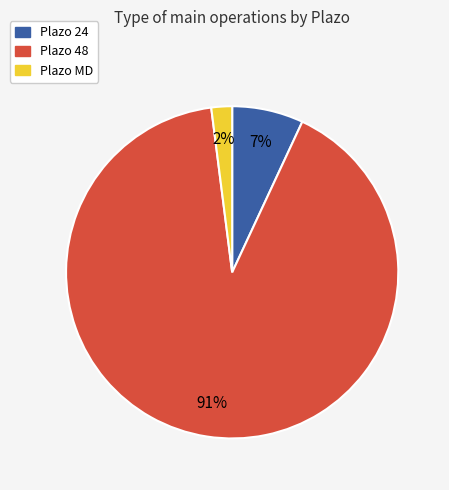

To the nearest percent, what is the average slice percentage?

33%